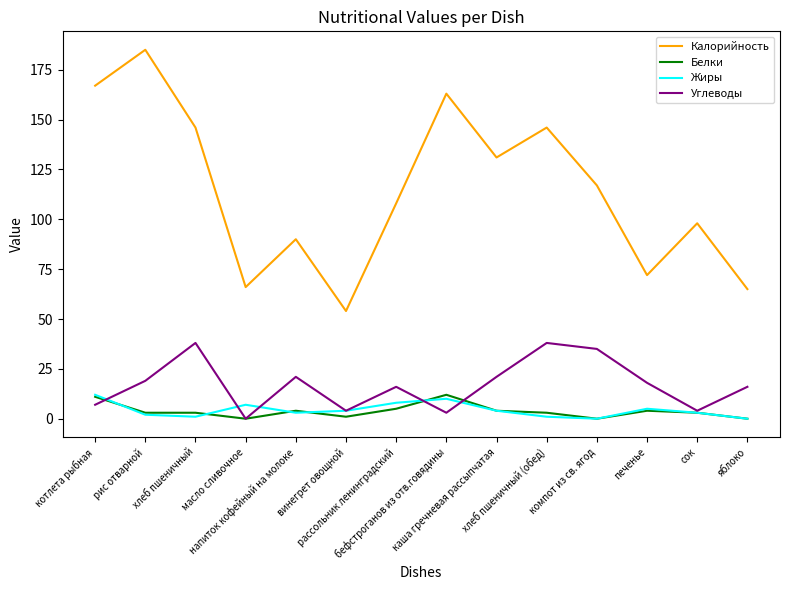

In Калорийность, how many points are higher than both neighbors (excluding endpoints)?

5